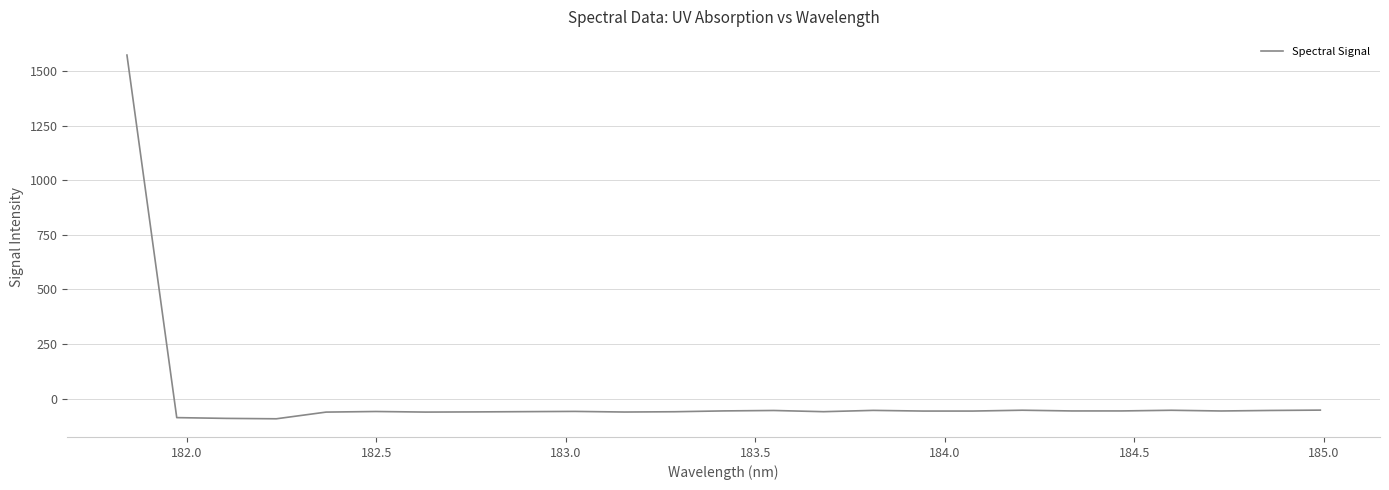

What is the smallest value displayed?

-92.8